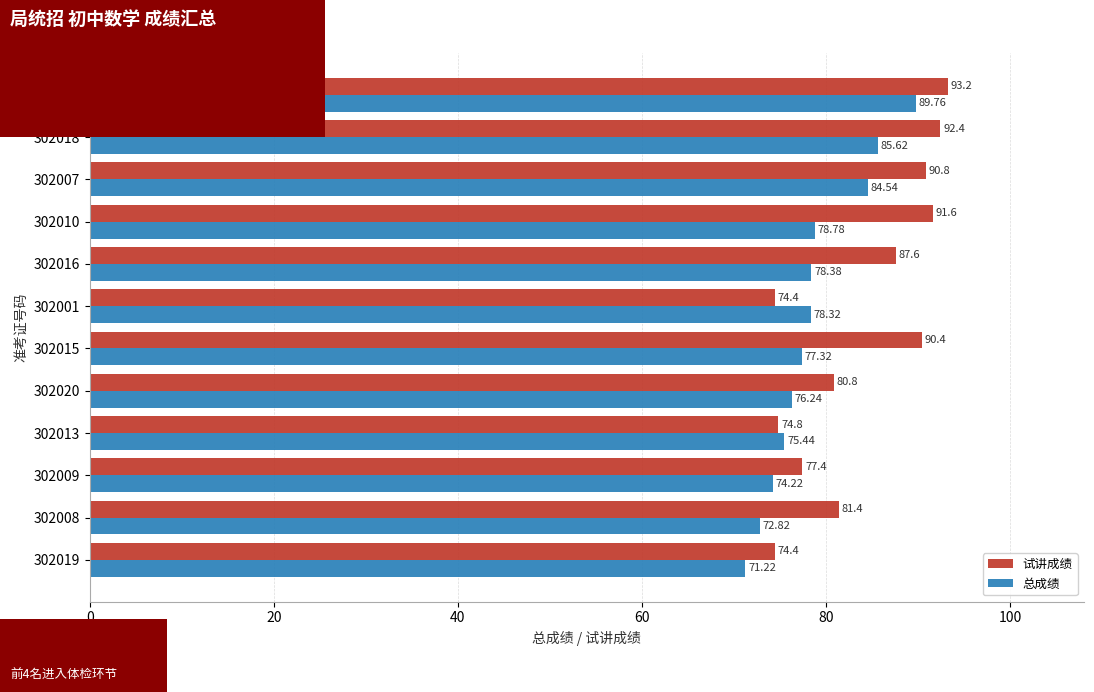

Rank the series by their maximum value, from lowest to highest.

总成绩, 试讲成绩